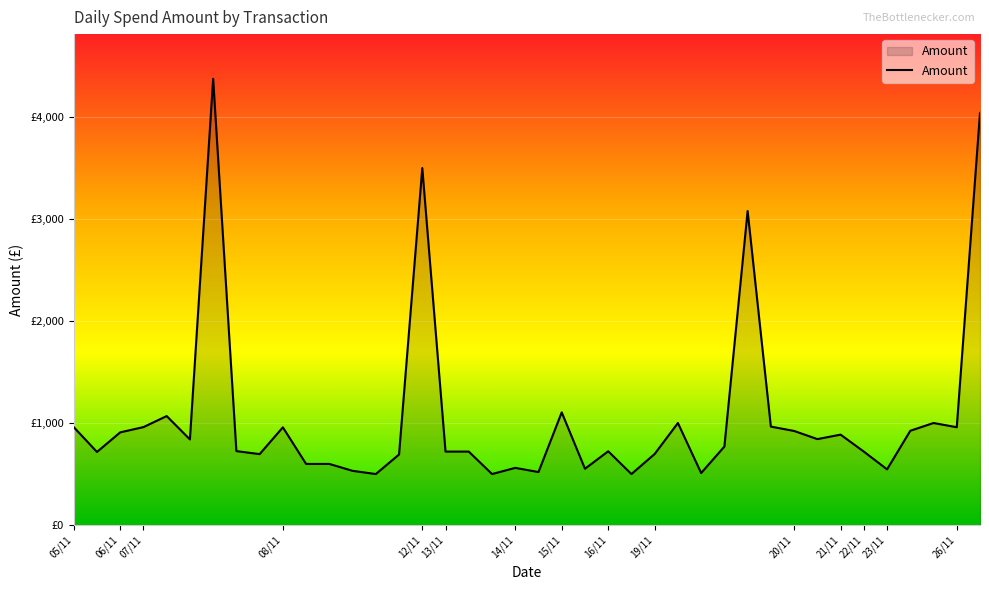

Reading right to left, list all the values displayed in this chart.

4037.5	958.5	1000.0	924.0	546.0	719.8	886.0	842.2	922.0	964.7	3076.8	769.2	510.0	1000.0	696.8	500.0	723.0	552.0	1104.4	519.5	560.5	500.0	720.0	720.0	3497.4	691.7	500.0	531.4	599.0	599.0	957.6	695.2	724.7	4372.2	839.0	1068.0	959.9	908.3	716.5	959.9